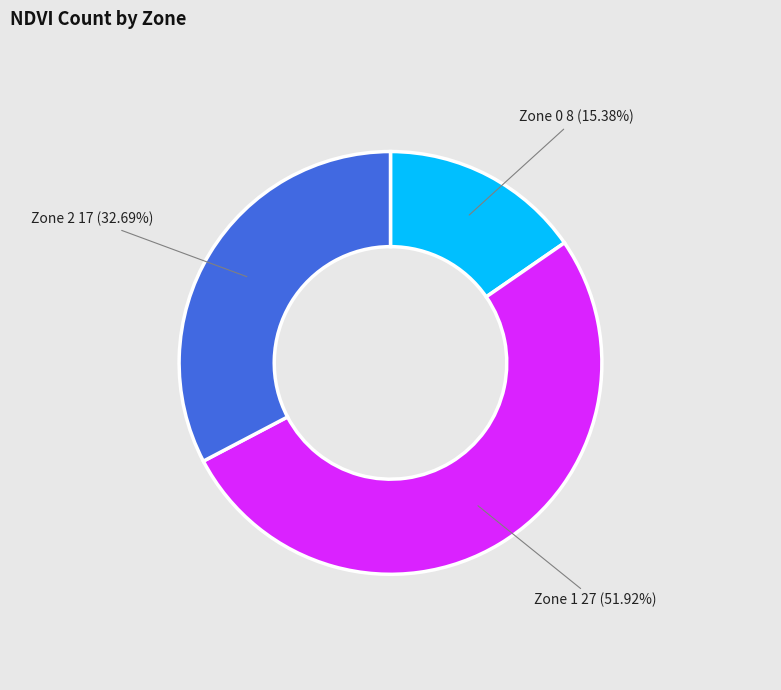

To the nearest percent, what is the difference between the largest and smallest slice percentages?

37%